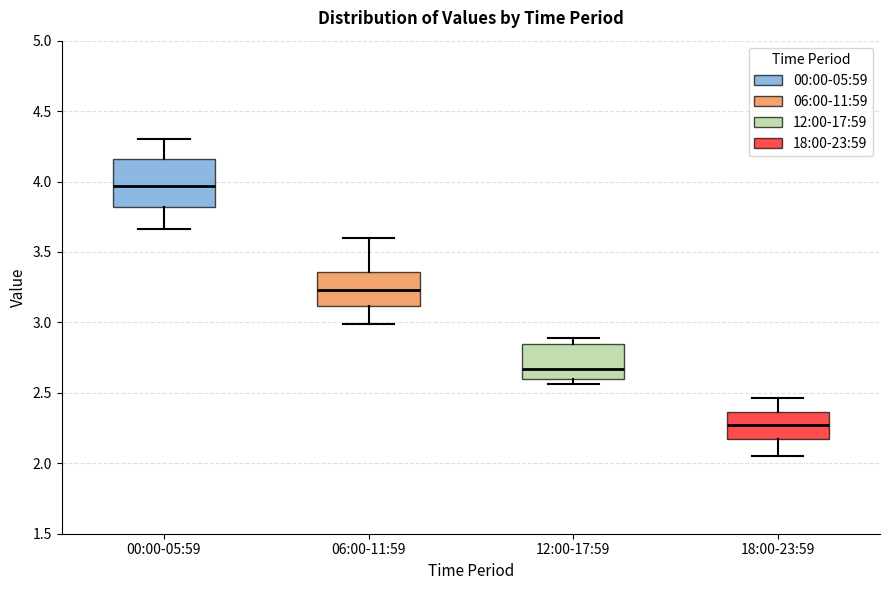

Which box's median line is the lowest?

18:00-23:59